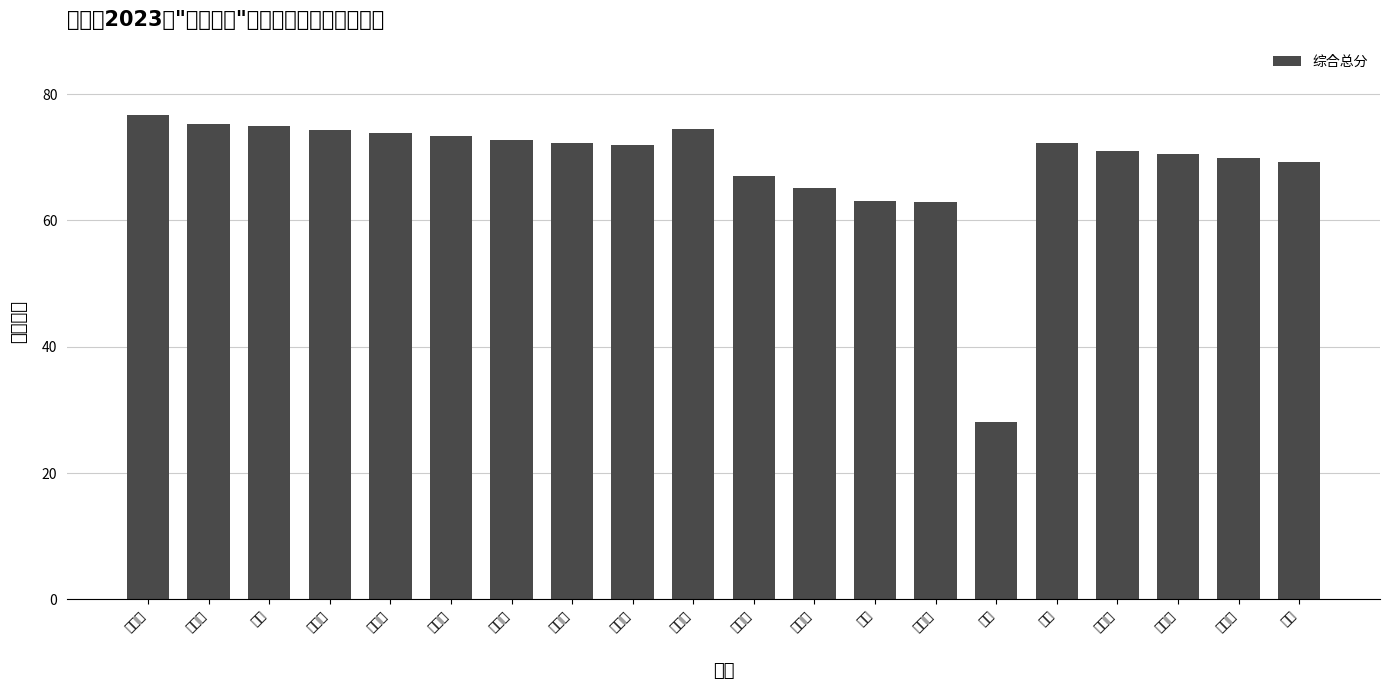

The value at 敖子怡 is 24.1. True or false?

False